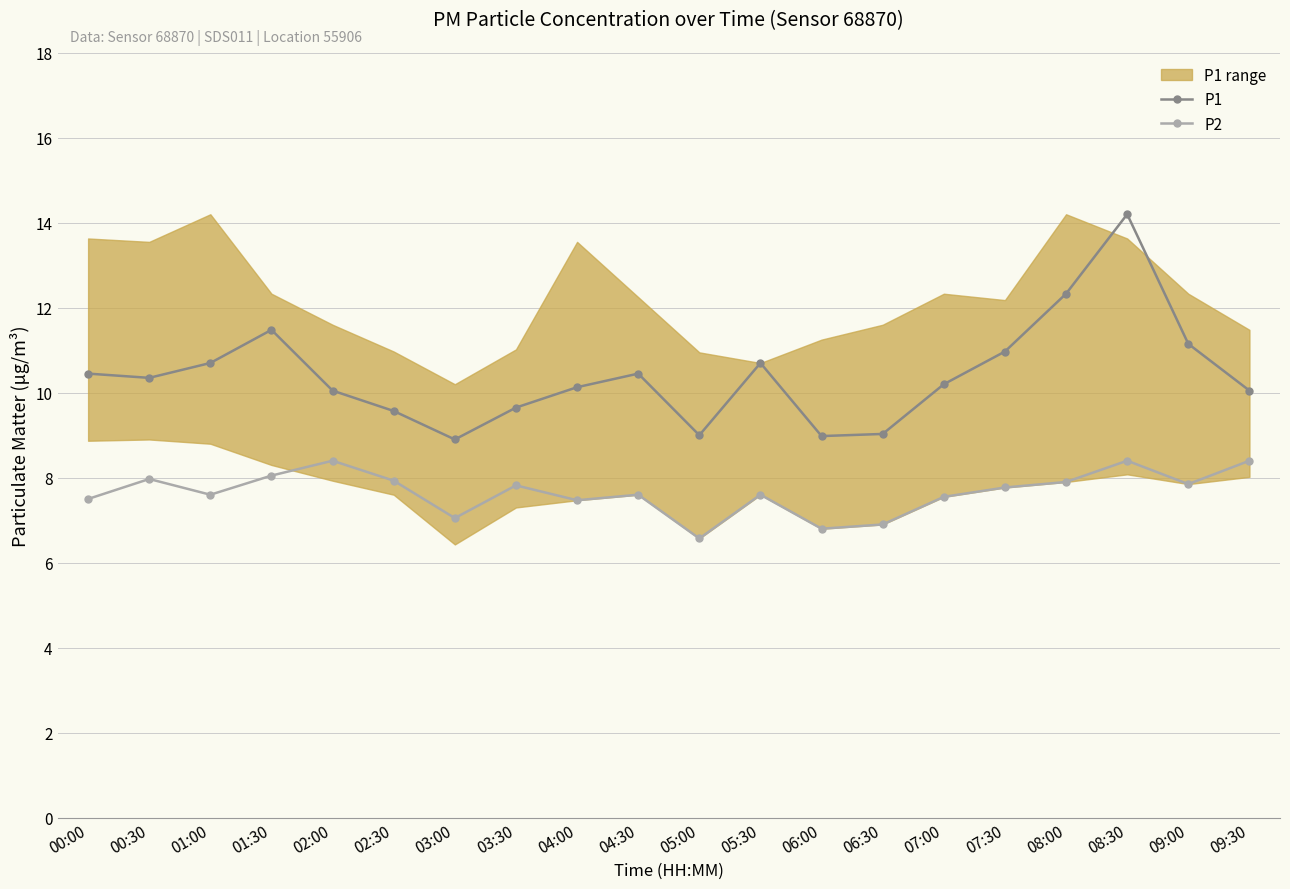

What is the difference between the second highest and minimum values in the P1 series?

3.4